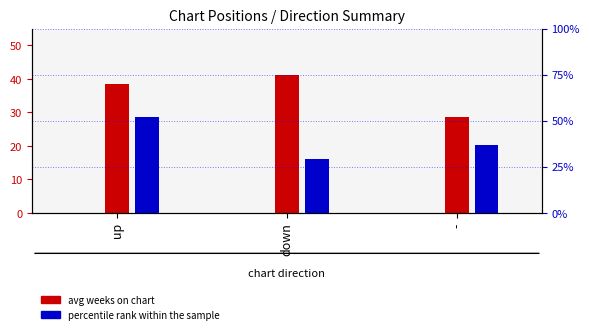

At how many categories does at least one series exceed 32?

3